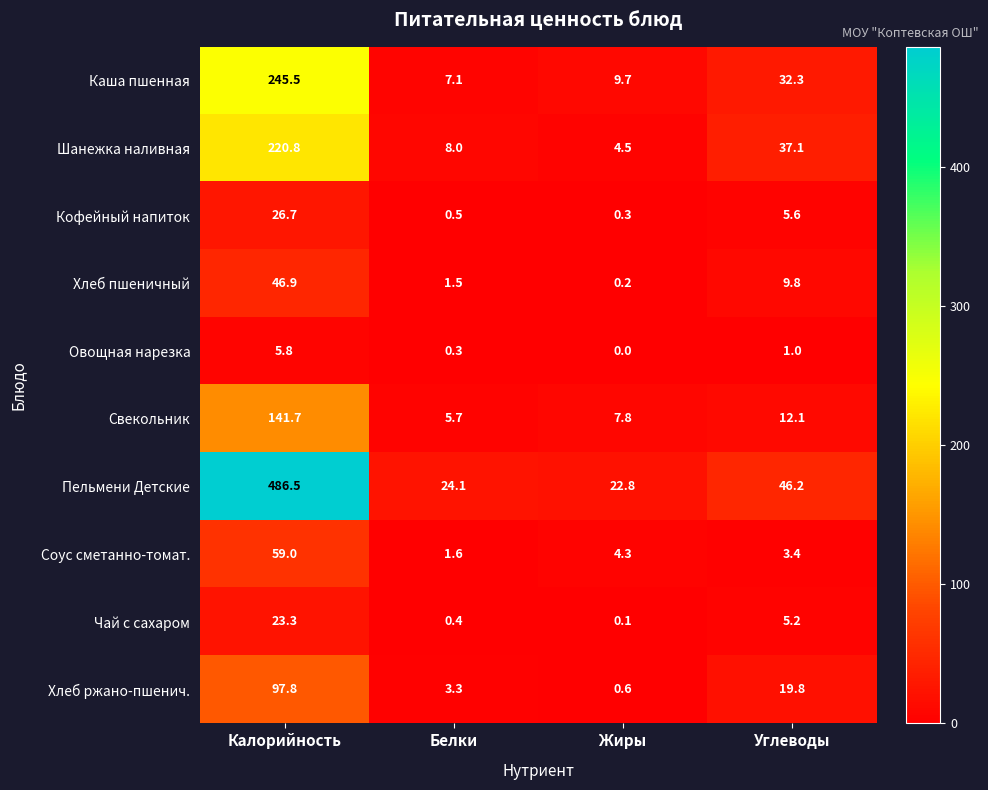

What is the total value across all series at Углеводы?

172.5